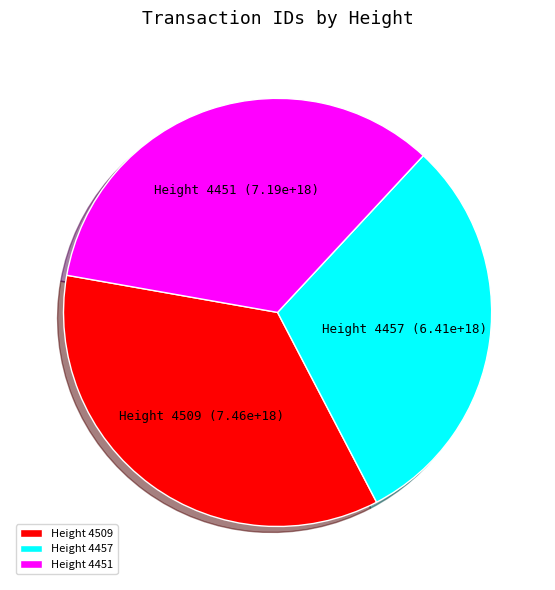

Rank the categories by value from lowest to highest.

Height 4457, Height 4451, Height 4509